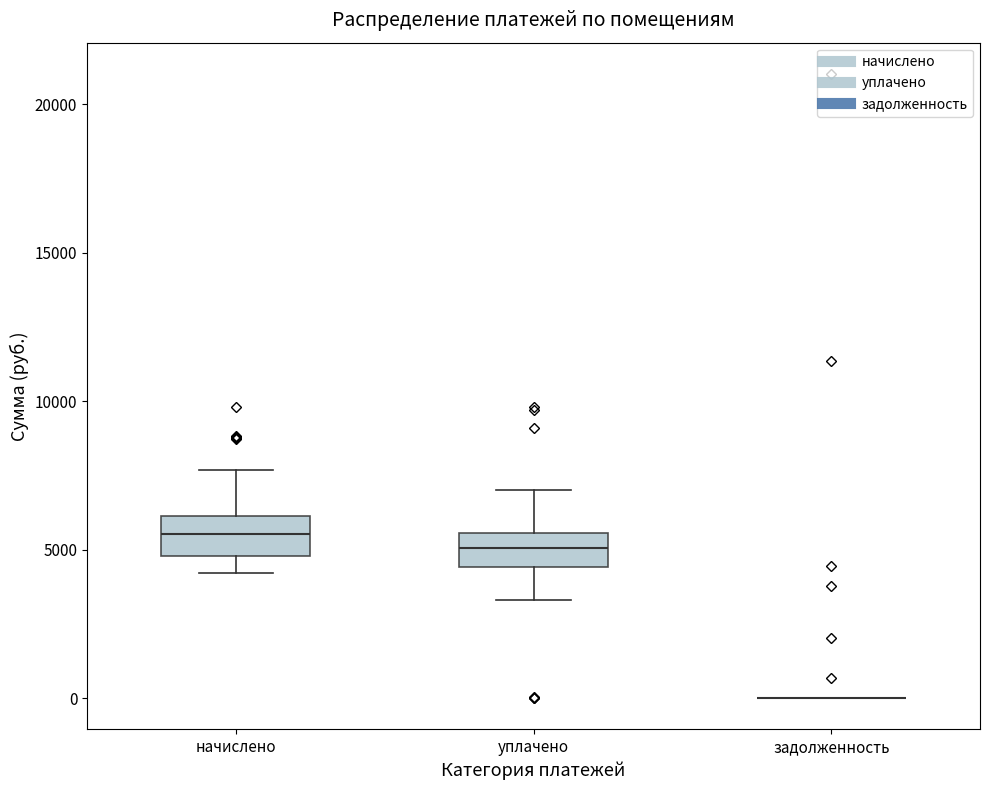

Reading left to right, read every box against the y-axis: the position of its median line, the range the box covers, and the ends of its whiskers. The values are not printed on the chart, so give them approximately, as read against the axis.

начислено: median 5500, box 5000 to 6000, whiskers 4000 to 7500
уплачено: median 5000, box 4500 to 5500, whiskers 3500 to 7000
задолженность: box collapsed to a line at 0, whiskers 0 to 0